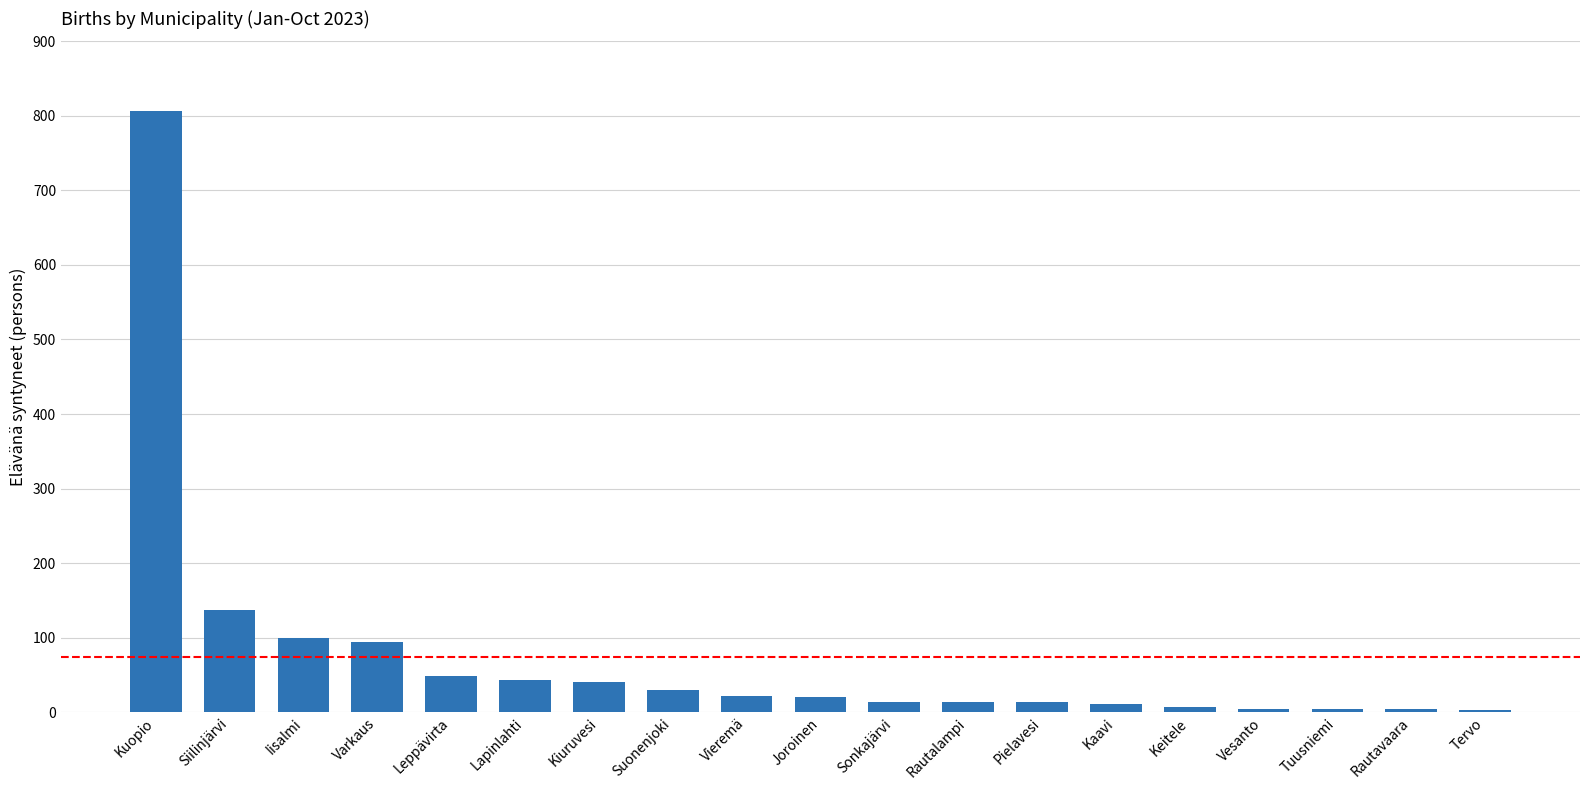

True or false: the data shows 13 at Kiuruvesi.

False